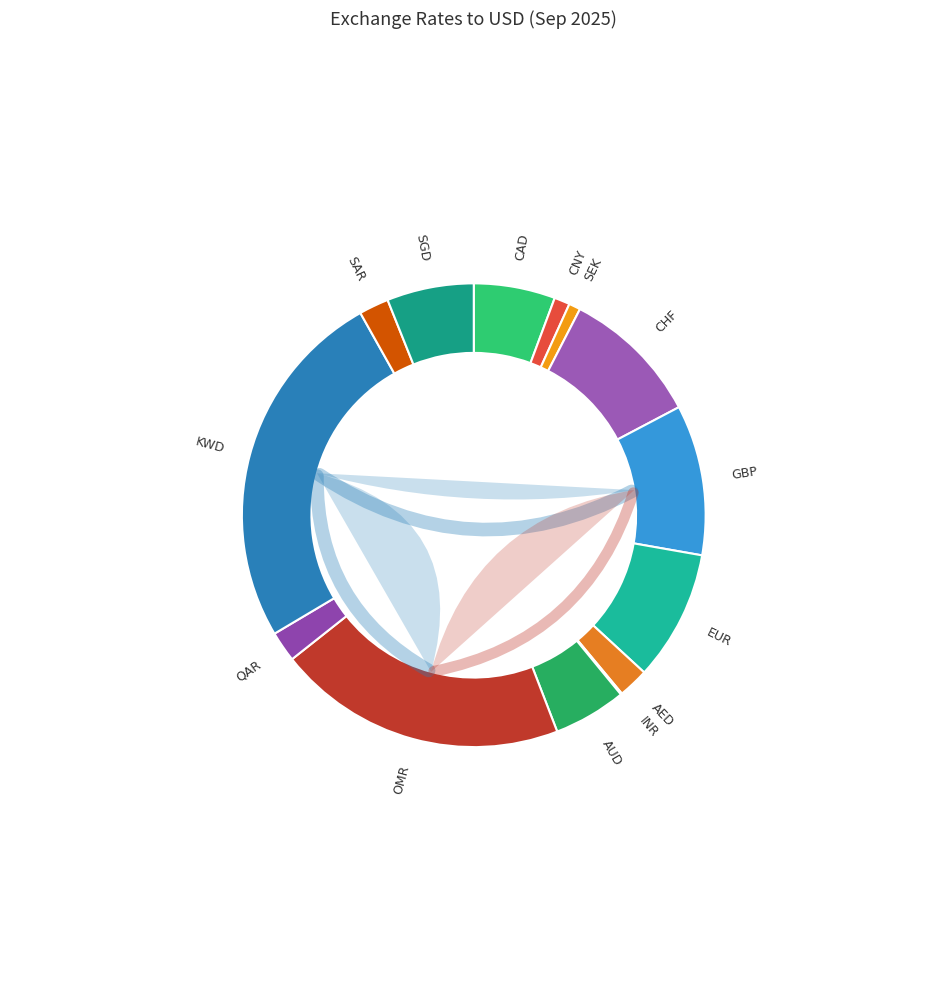

To the nearest percent, what is the combined percentage of CAD and SAR?

8%